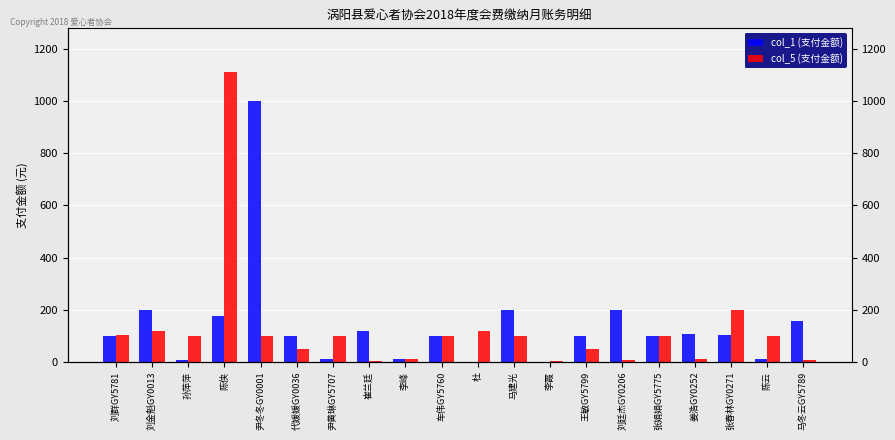

How many groups of bars are there?

20